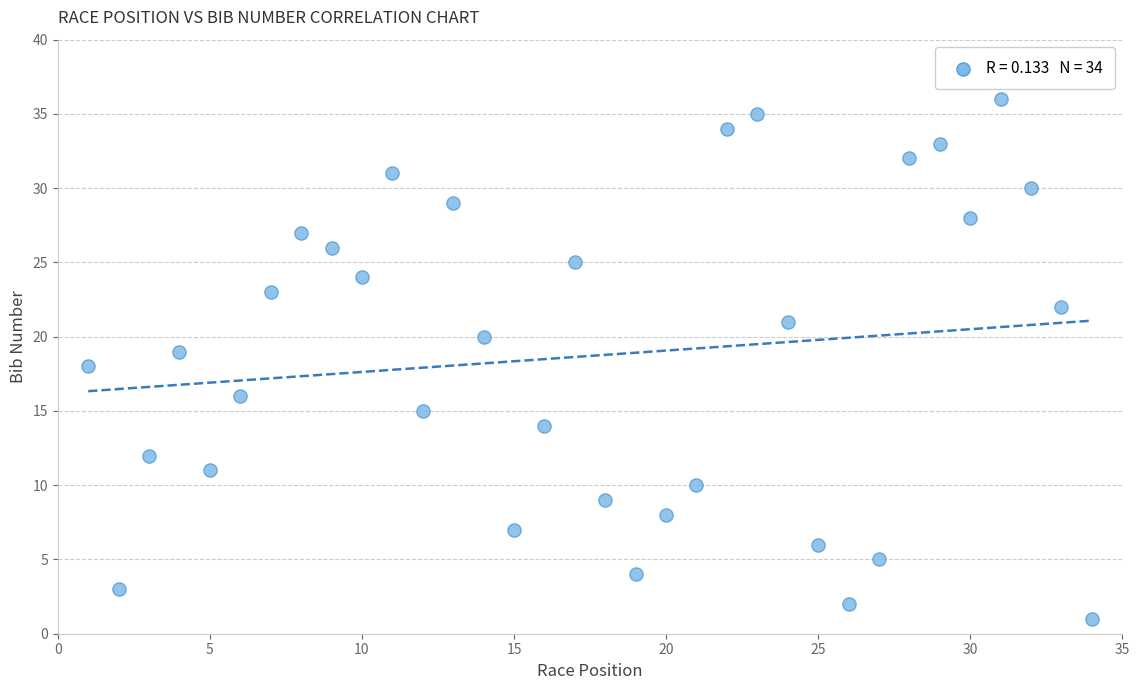

What is the range of Y values (max minus min)?

35